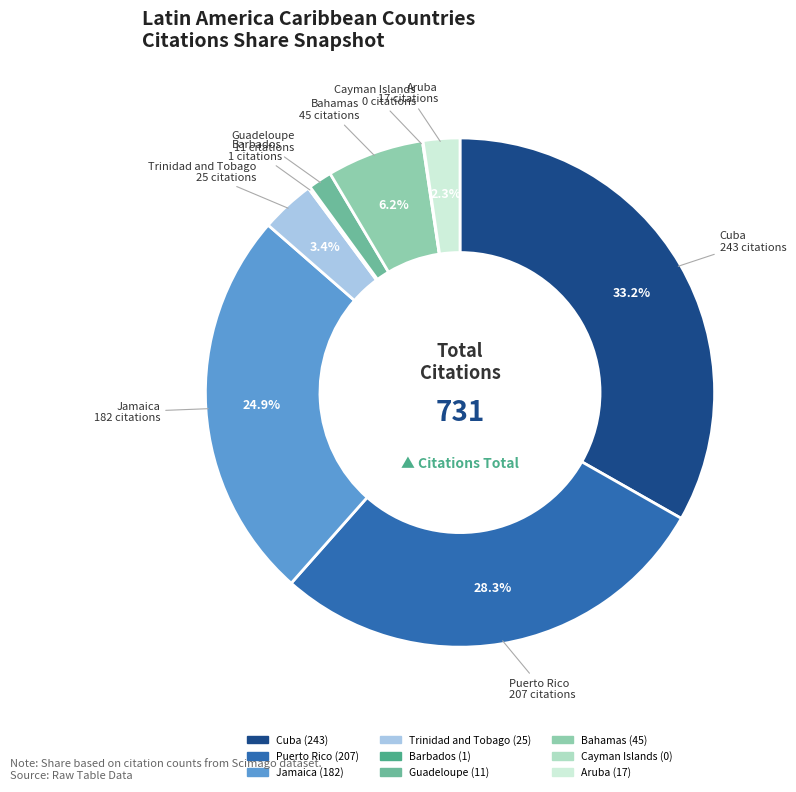

Which slice is the largest?

Cuba